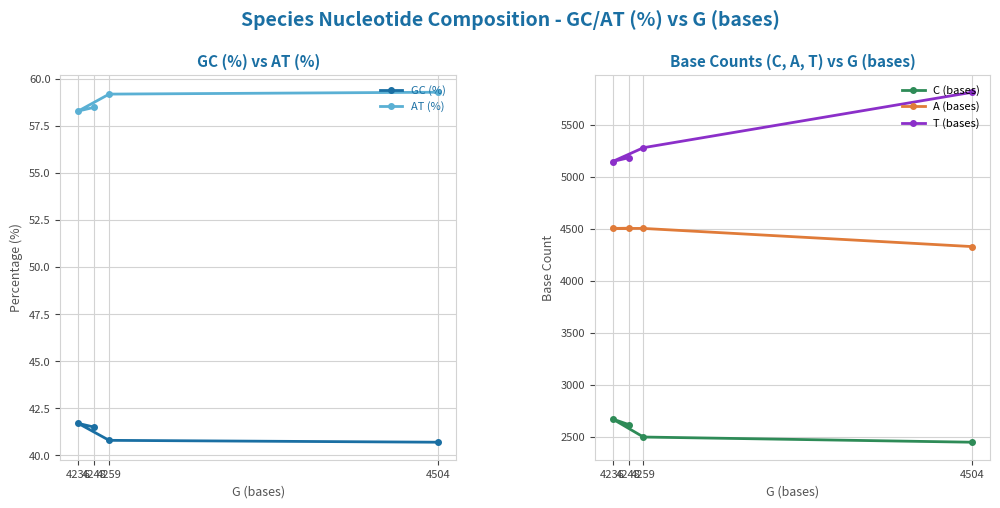

What position from the left is 4504?

4